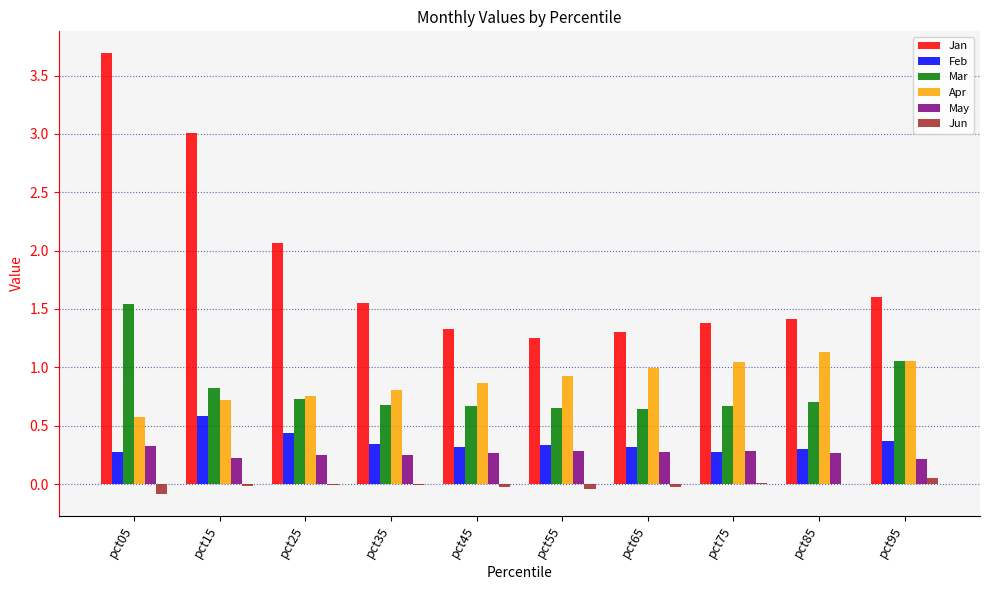

How many groups of bars are there?

10